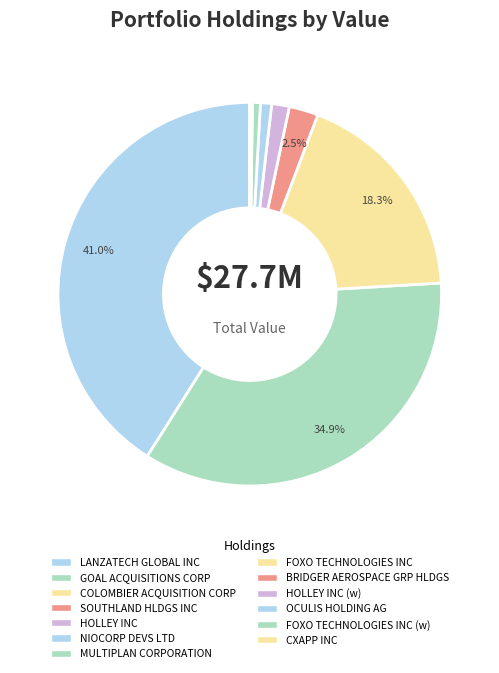

Which slice is the largest?

LANZATECH GLOBAL INC